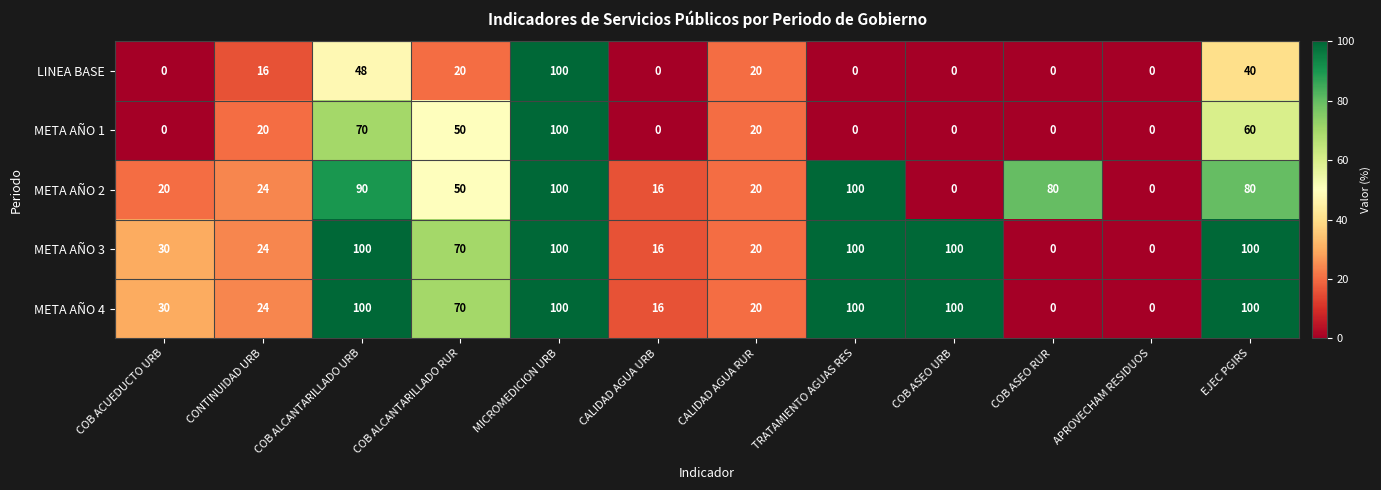

The value of META AÑO 4 at MICROMEDICION URB is 36. True or false?

False